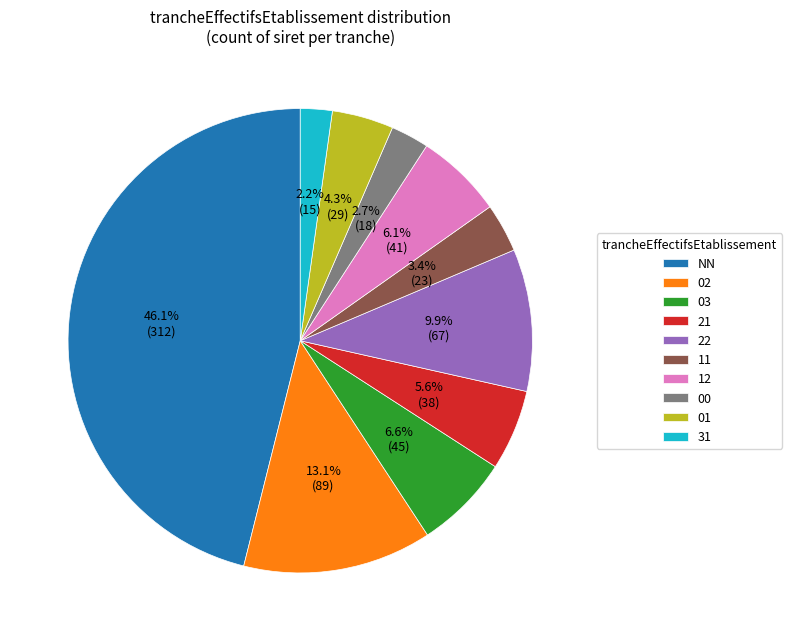

Between 00 and 22, which is larger?

22